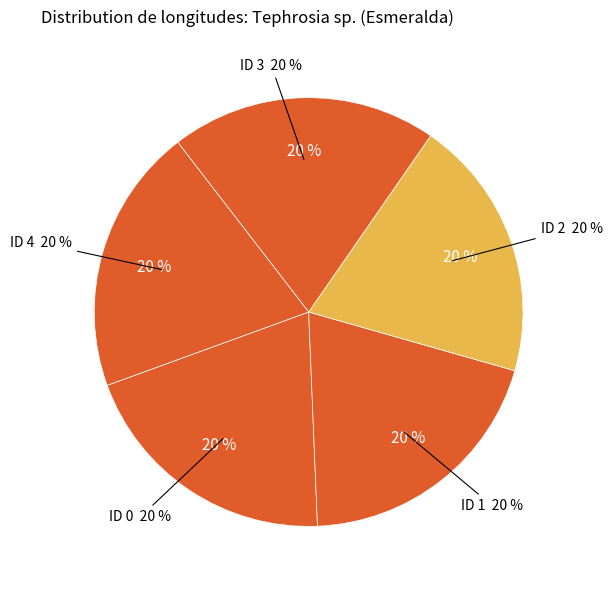

Count the number of slices in the pie.

5